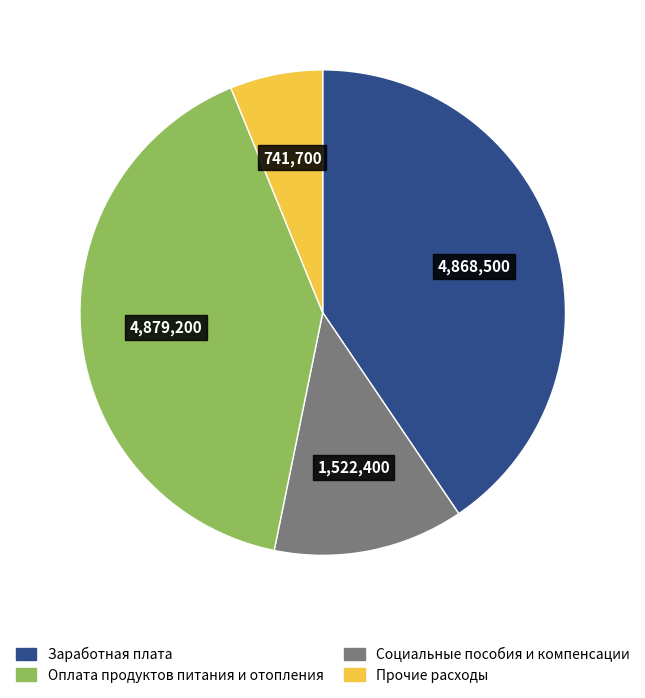

Is there a majority slice in this chart?

No